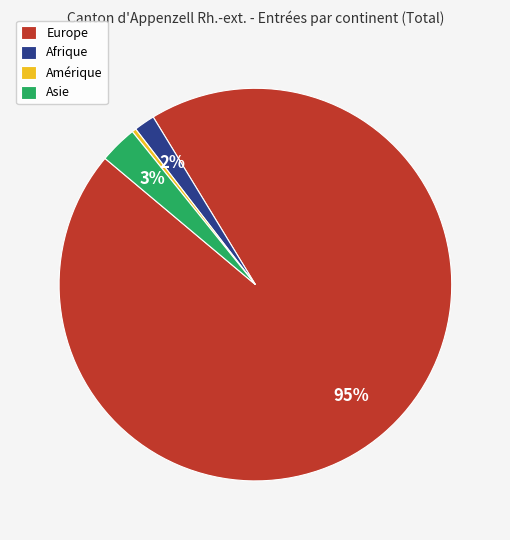

Which slice is the largest?

Europe